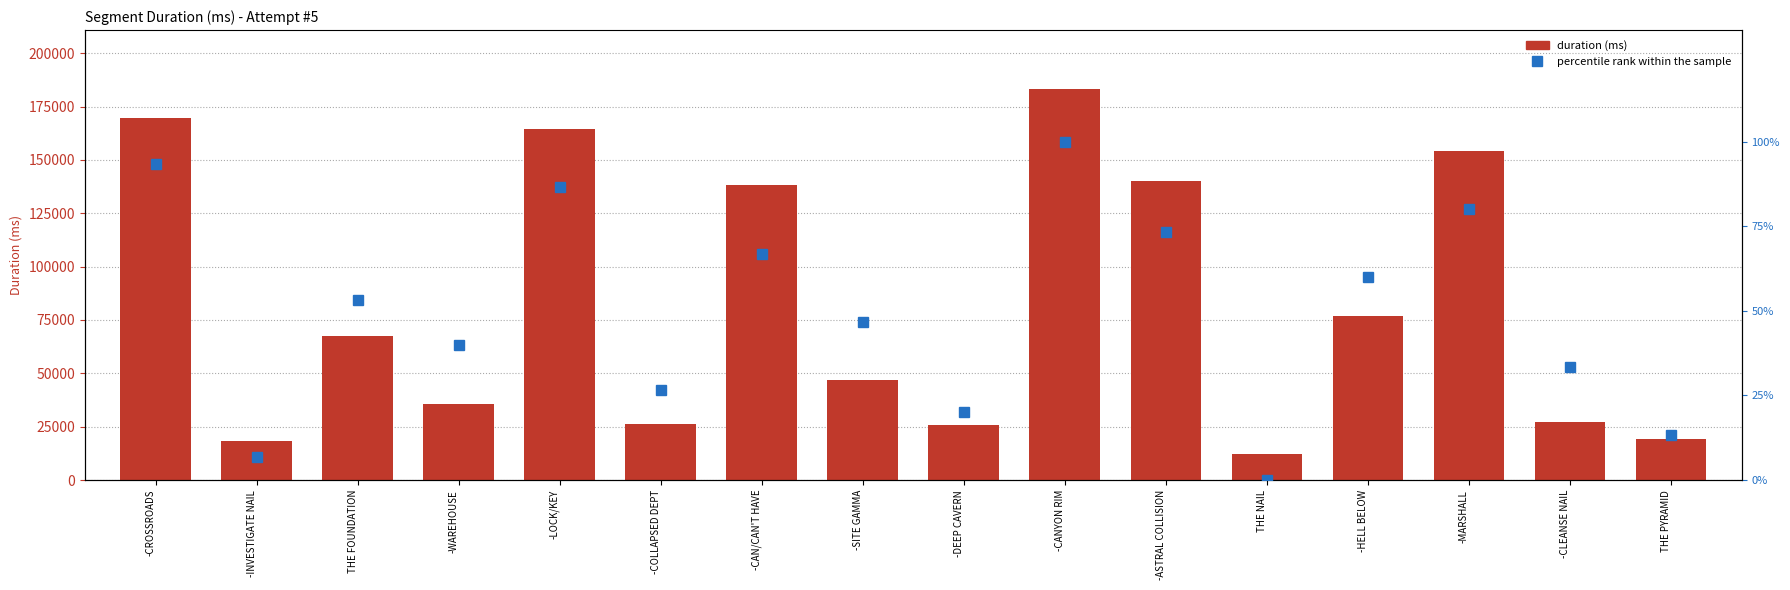

What is the sum of the values at -CANYON RIM and -WAREHOUSE?

218773